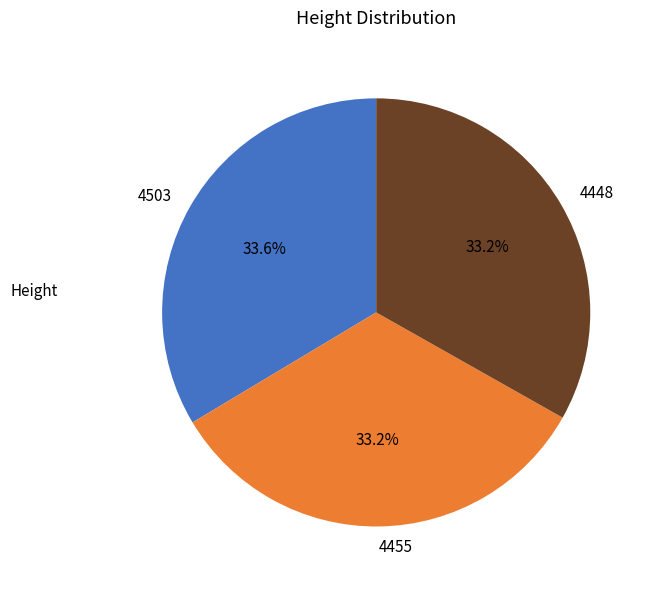

What portion of the pie excludes 4455?

66.8%